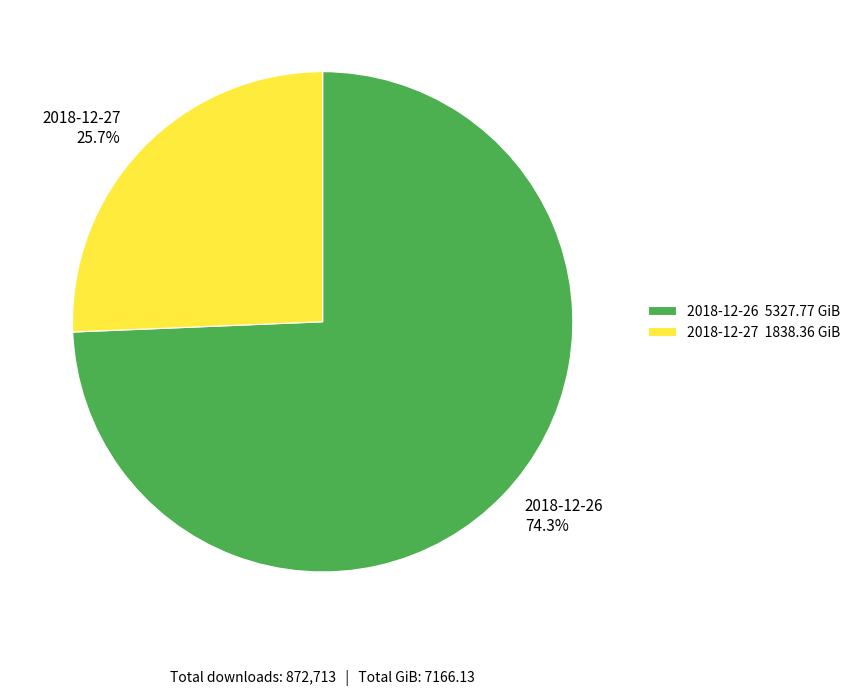

Which category has the biggest portion of the pie?

2018-12-26